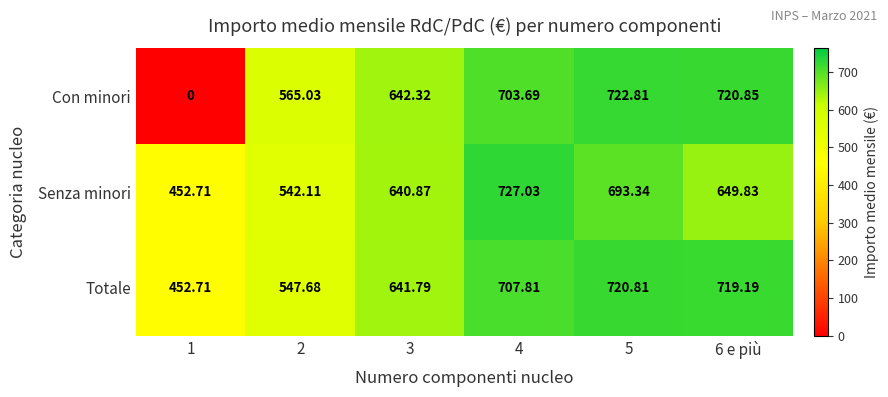

At how many categories does at least one series exceed 467?

5